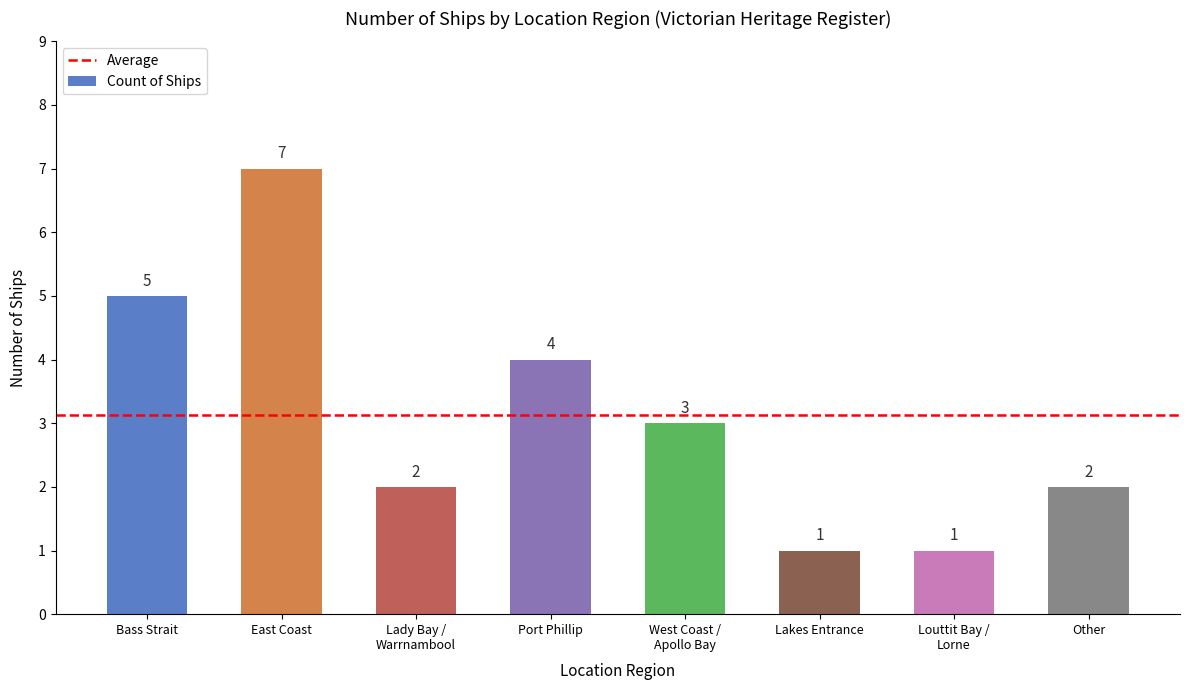

How many values are below 3?

4